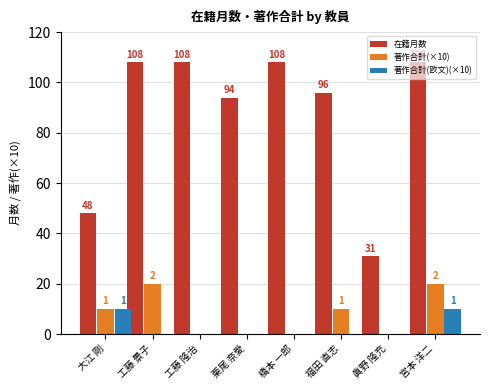

What value does the 著作合計(欧文)(×10) series have at 宮本 洋二?

10